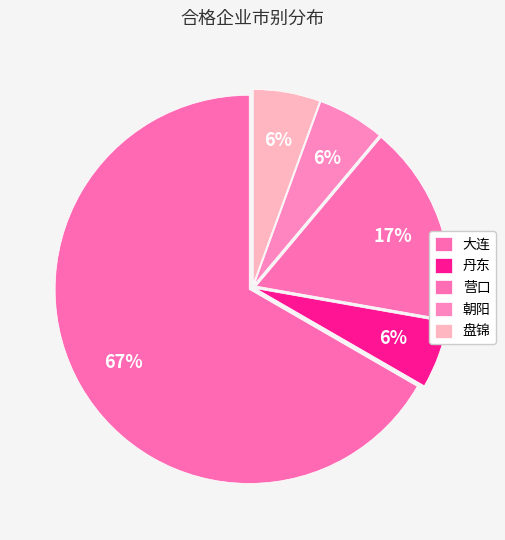

To the nearest percent, what is the difference between the largest and smallest slice percentages?

61%